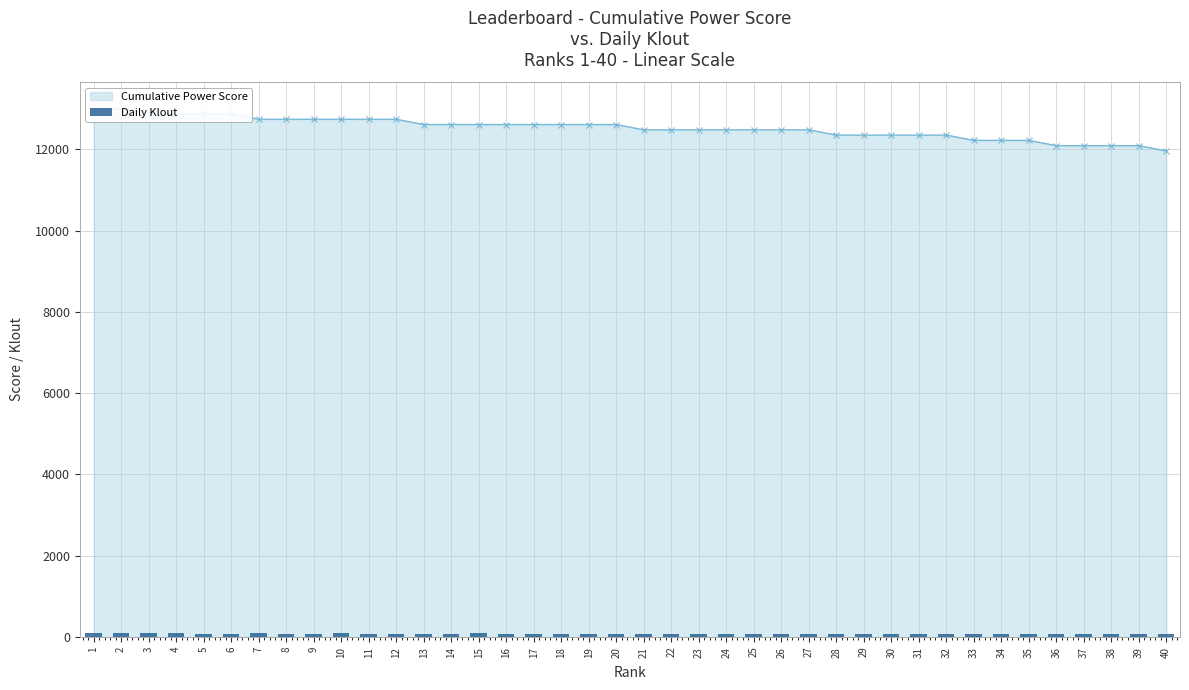

What is the smallest value displayed?

67